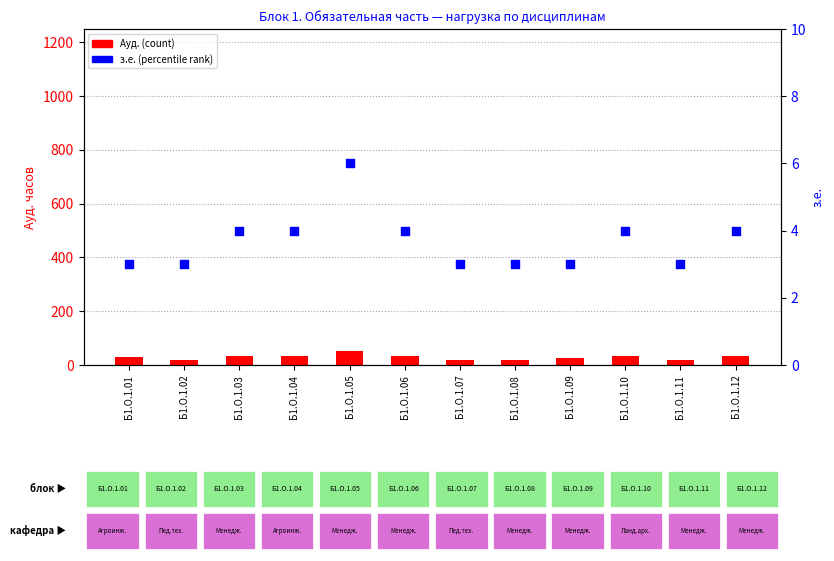

Which series has the largest Y range (max minus min)?

Ауд.